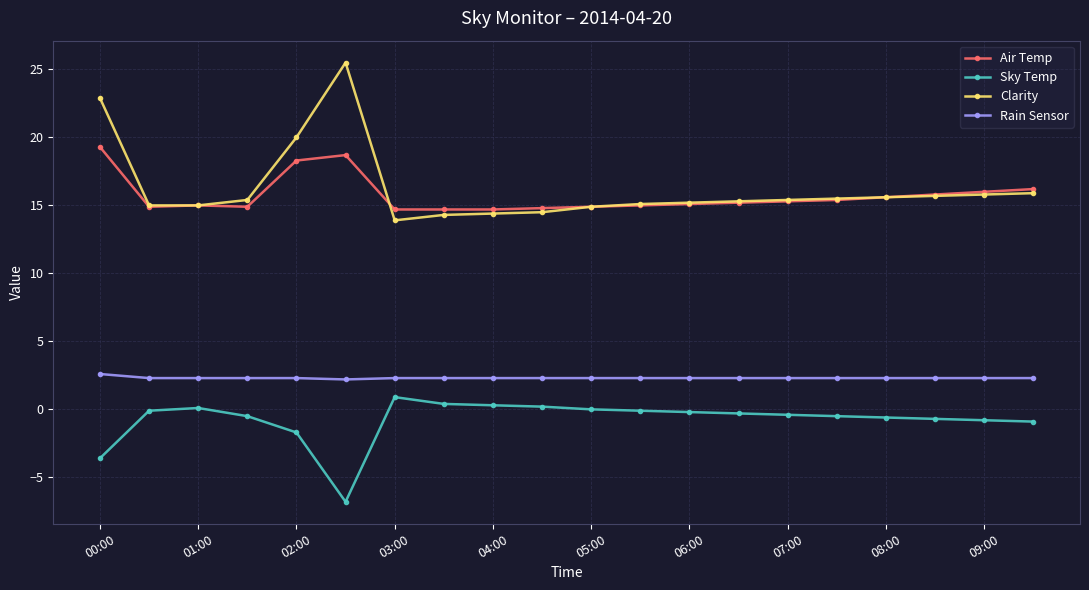

True or false: Sky Temp has more than 0 interior local peaks.

True